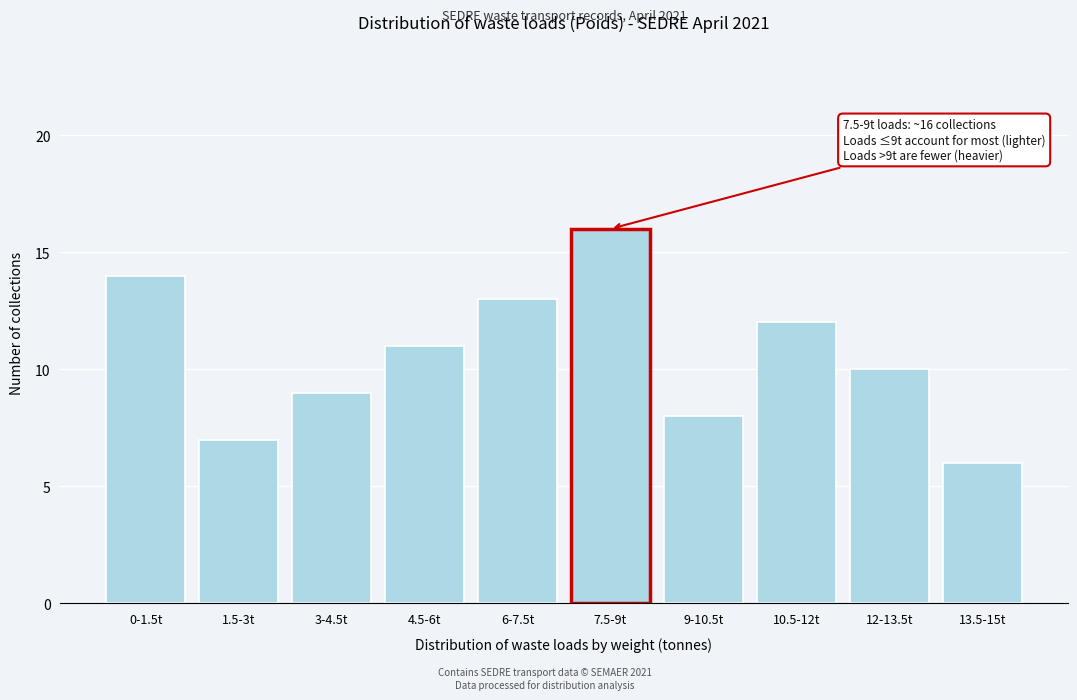

Reading left to right, list all the values displayed in this chart.

0-1.5t=14	1.5-3t=7	3-4.5t=9	4.5-6t=11	6-7.5t=13	7.5-9t=16	9-10.5t=8	10.5-12t=12	12-13.5t=10	13.5-15t=6